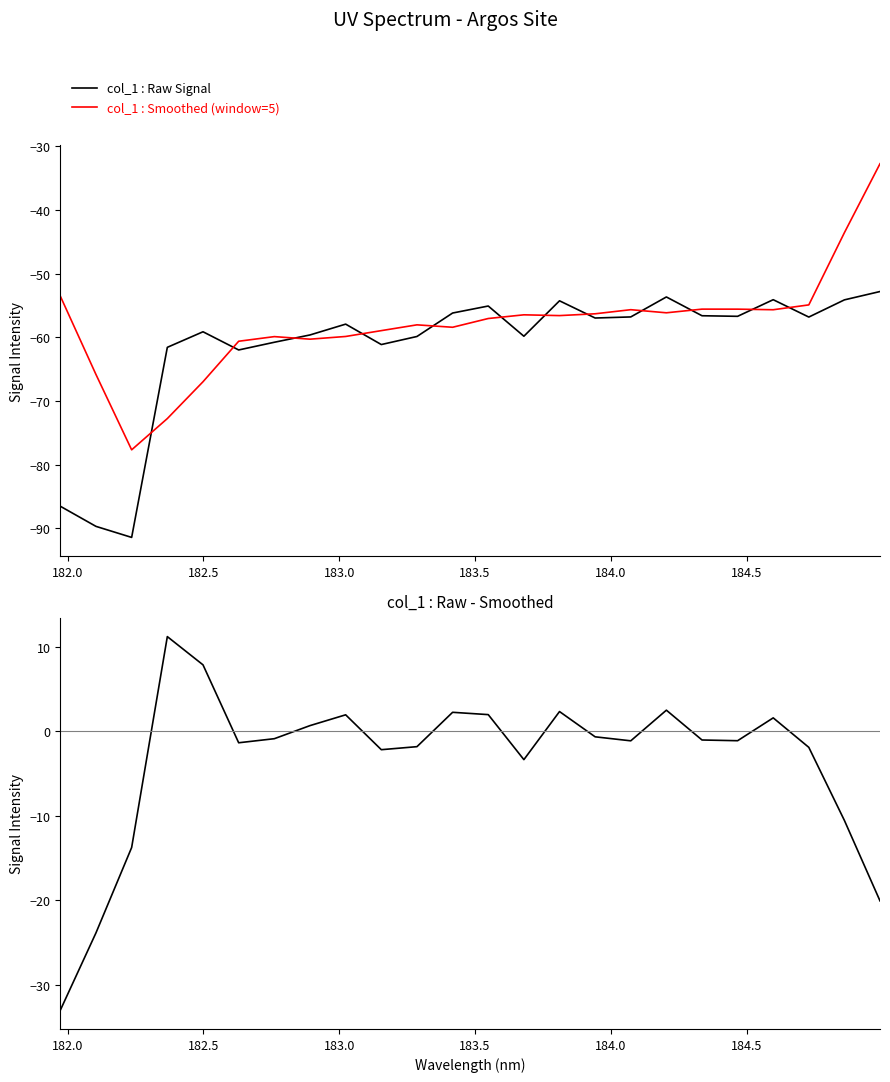

True or false: col_1 : Smoothed (window=5) and Raw - Smoothed cross at least once.

False